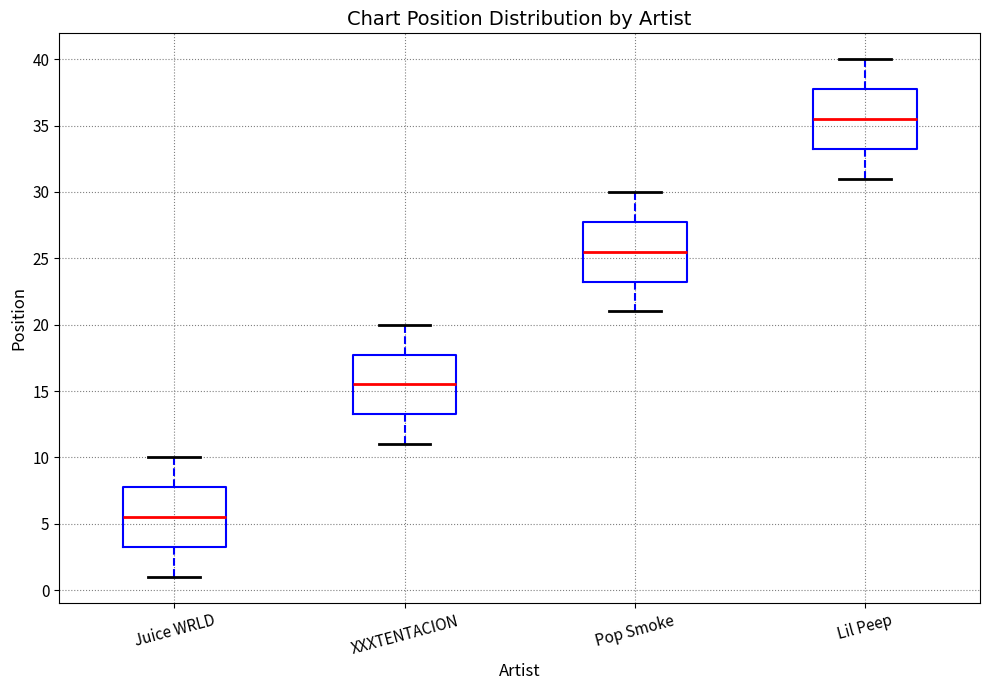

Which box's median line is the highest?

Lil Peep